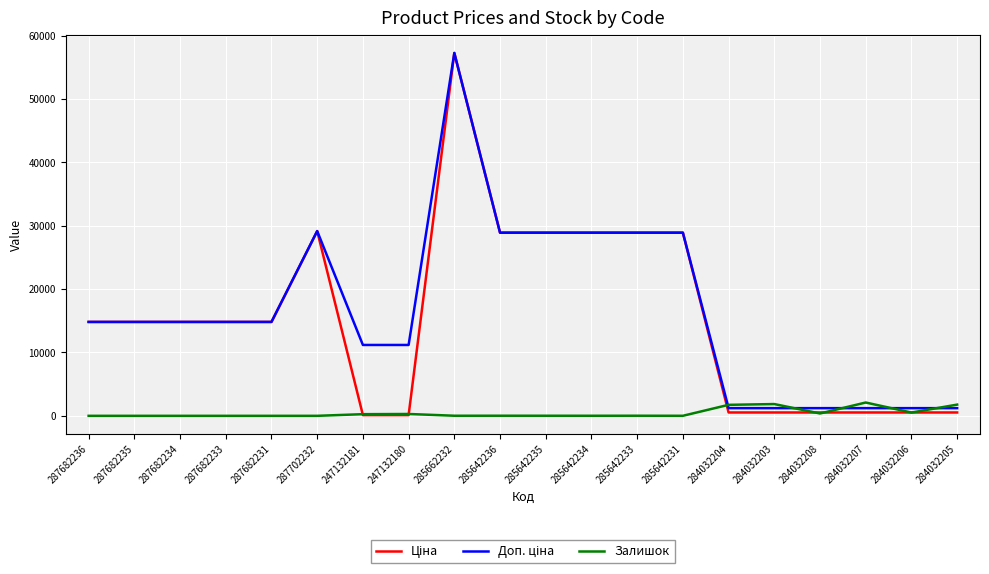

At which category is the sum across all series the highest?

285662232